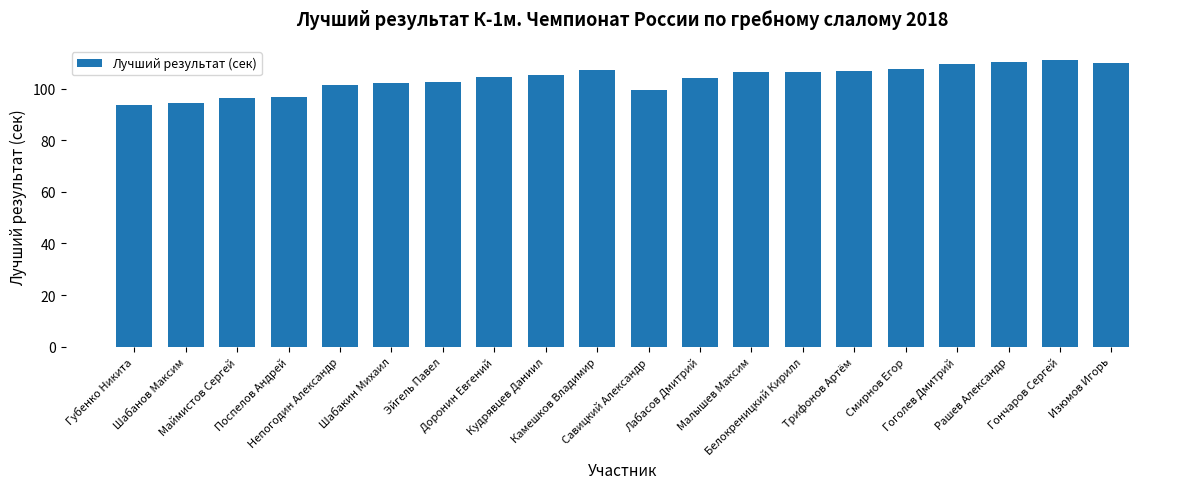

What is the difference between the second highest and second lowest values?

16.0